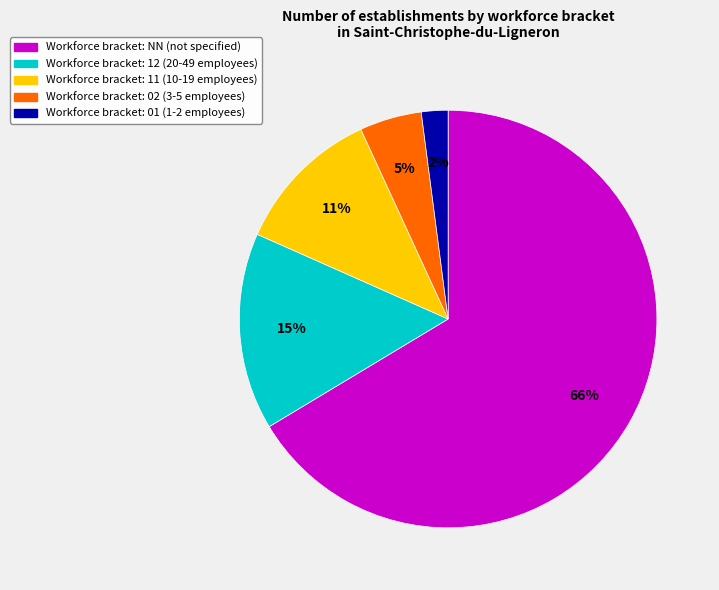

Is there any slice that represents more than half of the pie?

Yes